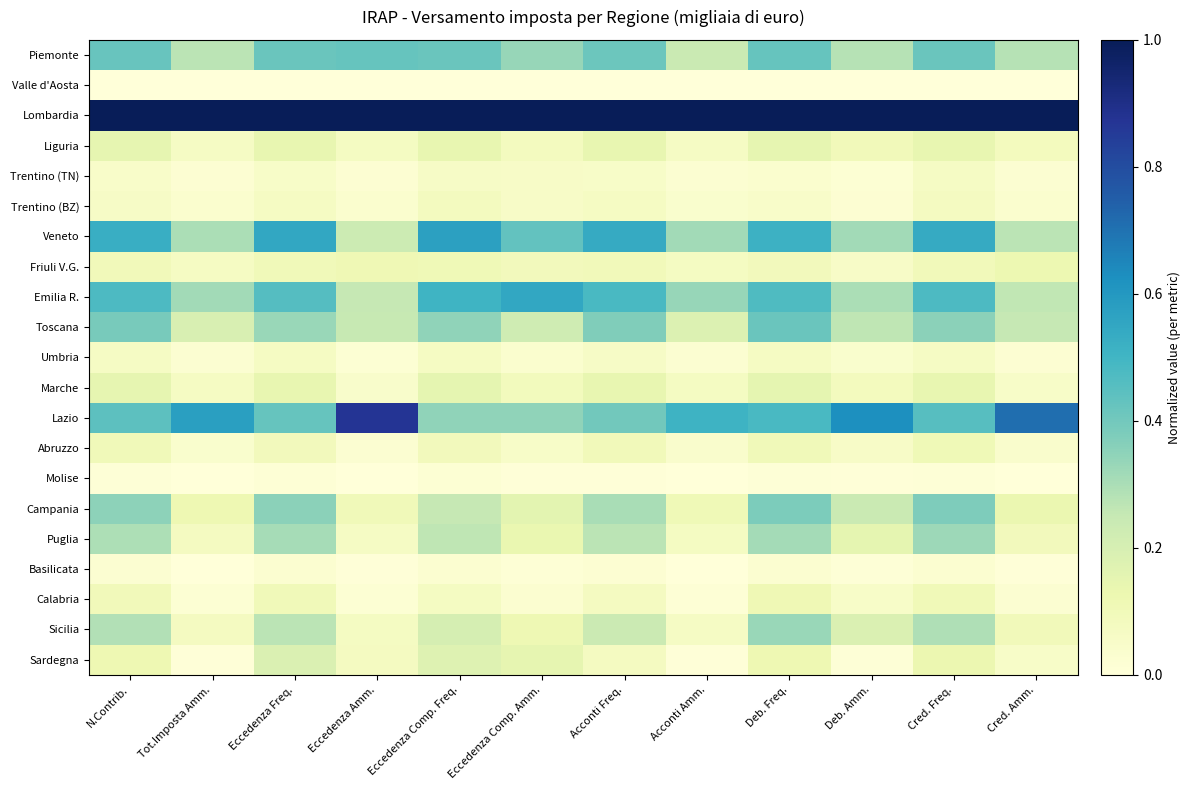

Rank the series at Cred. Freq. from lowest to highest value.

Valle d'Aosta, Molise, Basilicata, Umbria, Trentino (TN), Trentino (BZ), Friuli V.G., Calabria, Abruzzo, Sardegna, Marche, Liguria, Sicilia, Puglia, Toscana, Campania, Piemonte, Lazio, Emilia R., Veneto, Lombardia